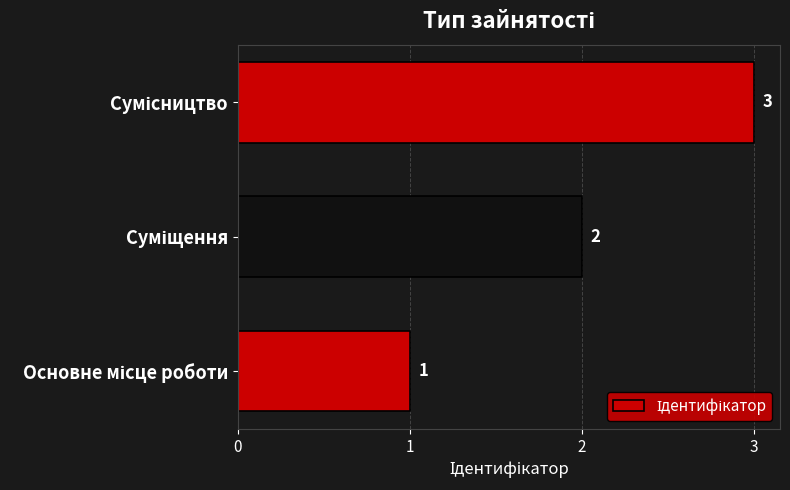

How many values are between 1 and 3?

3